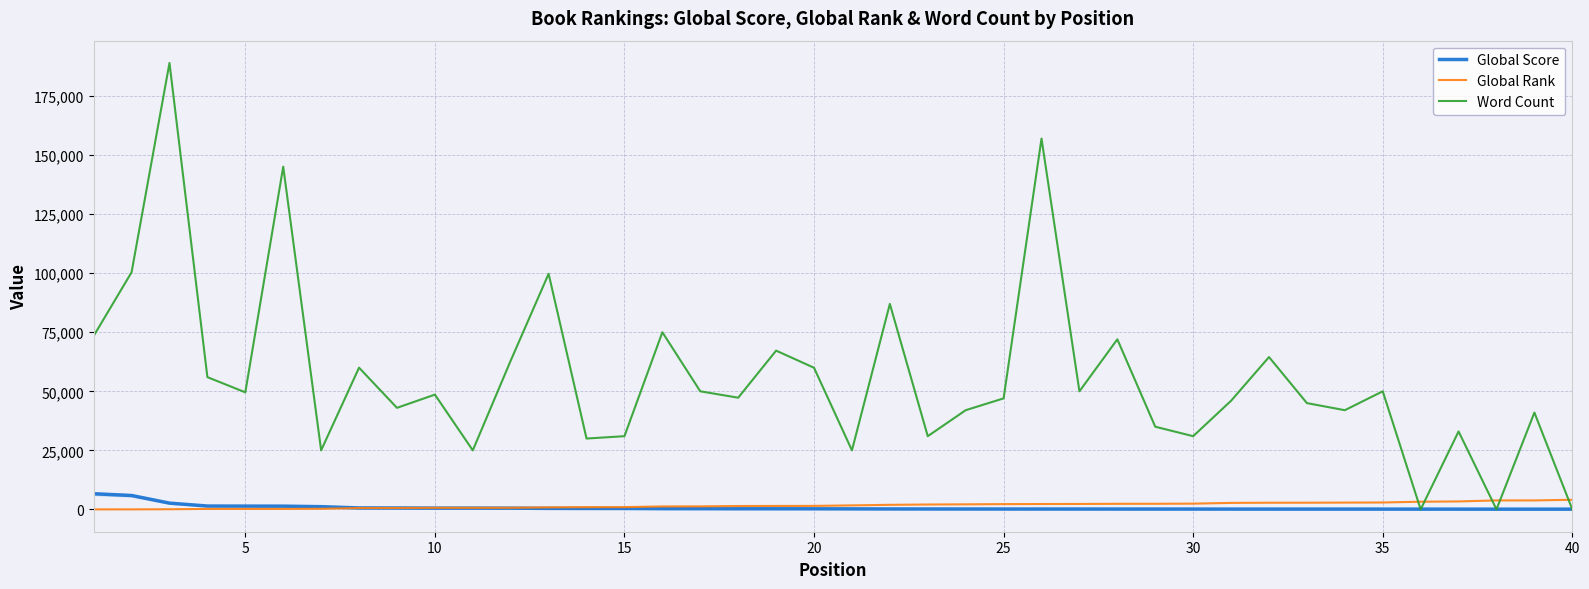

What is the greatest value displayed?

189000